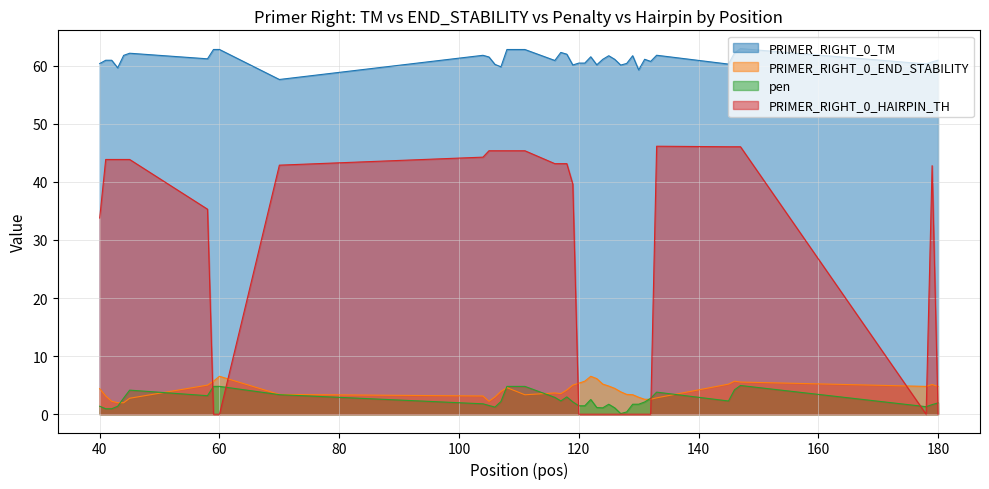

What is the difference between the maximum and minimum values in the PRIMER_RIGHT_0_HAIRPIN_TH series?

46.1